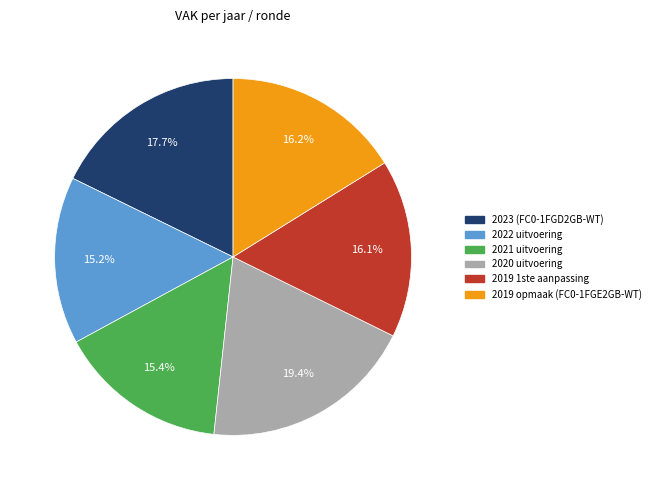

The 2019 1ste aanpassing slice represents 24% of the pie. True or false?

False